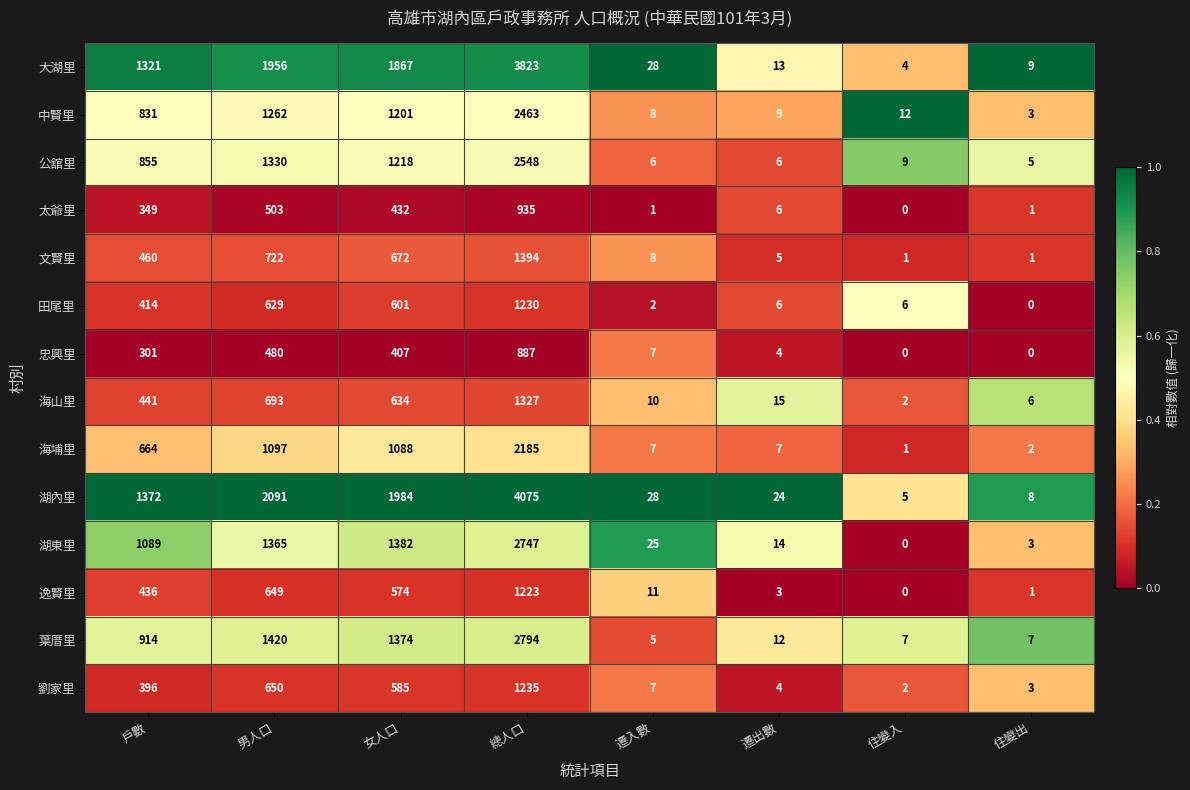

How many distinct data groups are displayed?

14